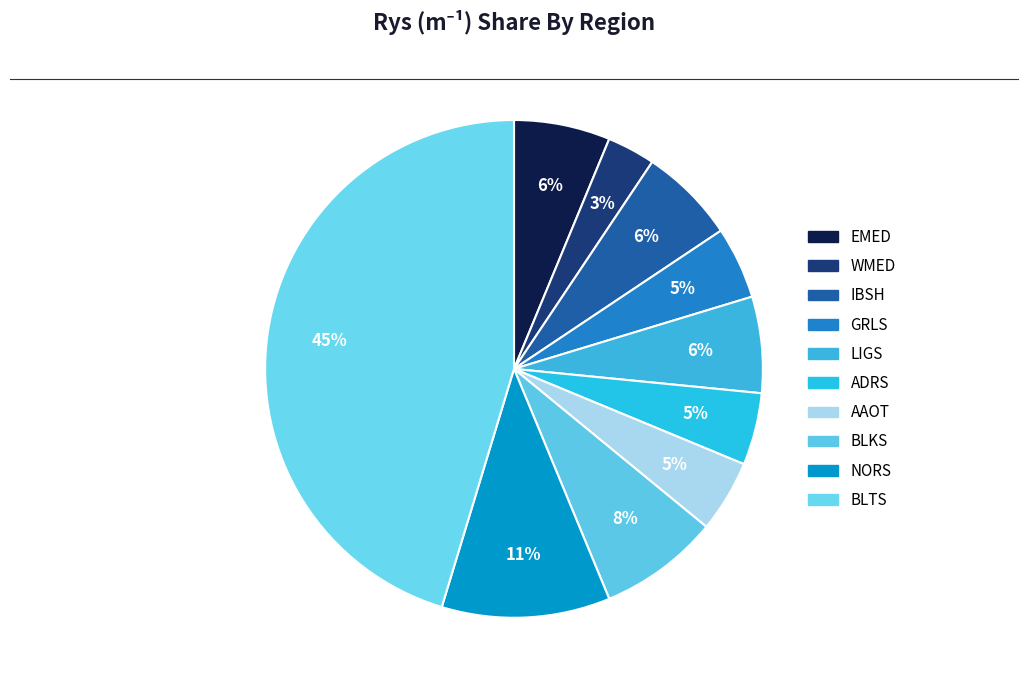

Count the number of slices in the pie.

10